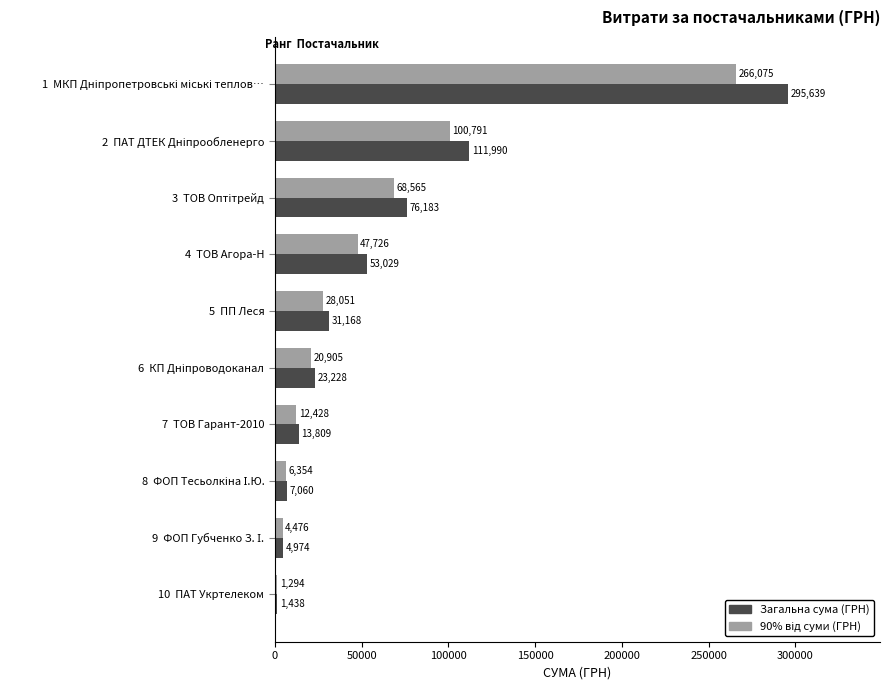

What is the maximum value for Загальна сума (ГРН)?

295638.6